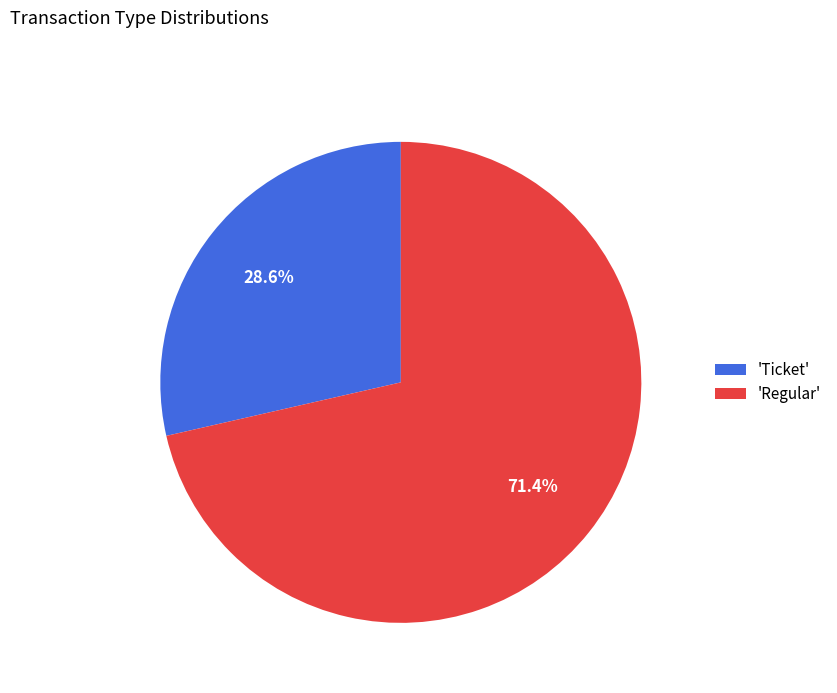

Rank the categories by value from highest to lowest.

'Regular', 'Ticket'